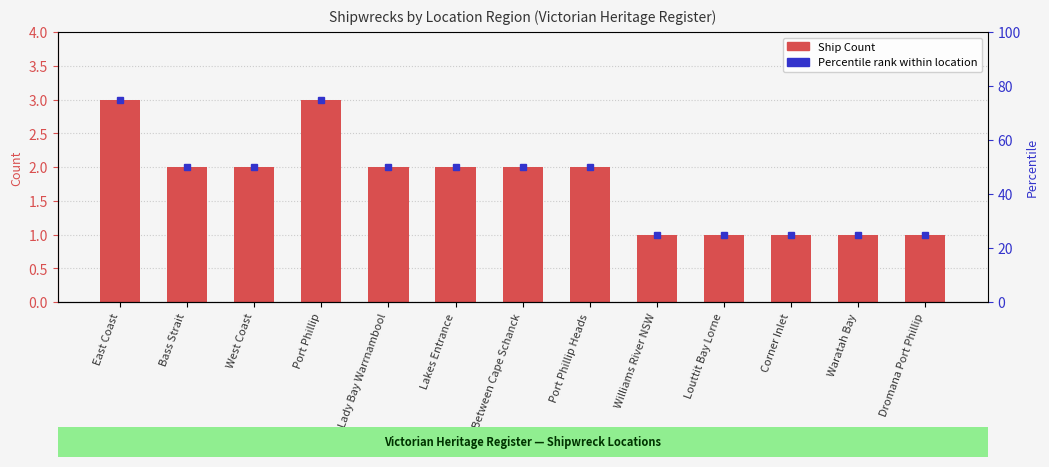

Reading right to left, list all the values displayed in this chart.

Dromana Port Phillip=1	Waratah Bay=1	Corner Inlet=1	Louttit Bay Lorne=1	Williams River NSW=1	Port Phillip Heads=2	Between Cape Schanck=2	Lakes Entrance=2	Lady Bay Warrnambool=2	Port Phillip=3	West Coast=2	Bass Strait=2	East Coast=3